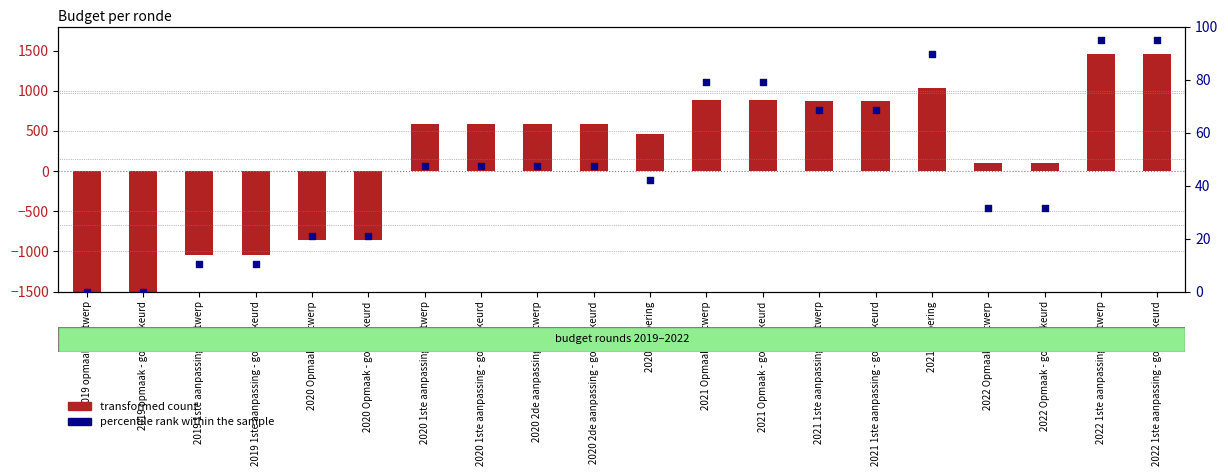

Is the value of transformed count at 2020 uitvoering greater than the value of percentile rank within the sample at 2020 Opmaak - goedgekeurd?

Yes